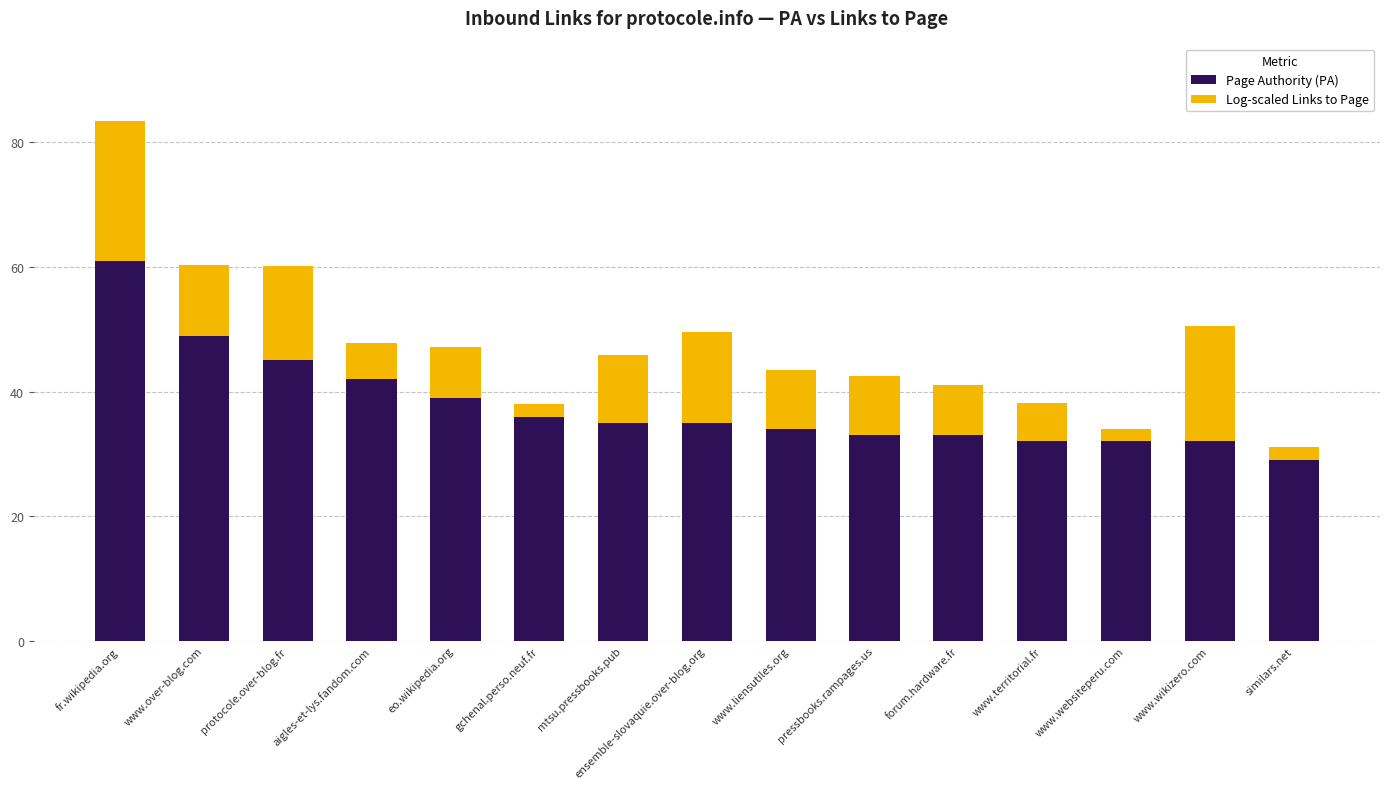

Is it true that Page Authority (PA) equals 33.0 at pressbooks.rampages.us?

True